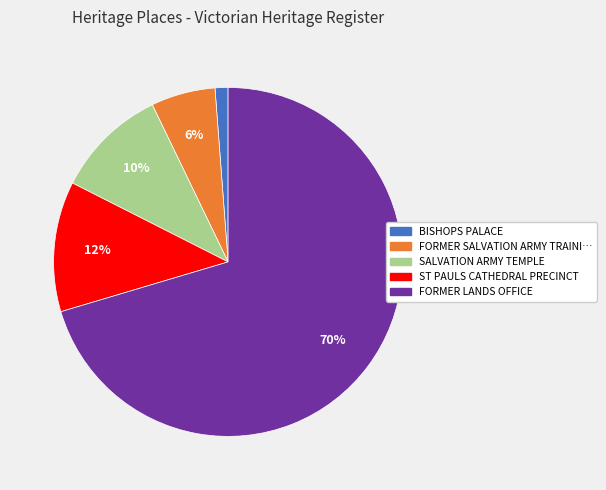

Is there a majority slice in this chart?

Yes